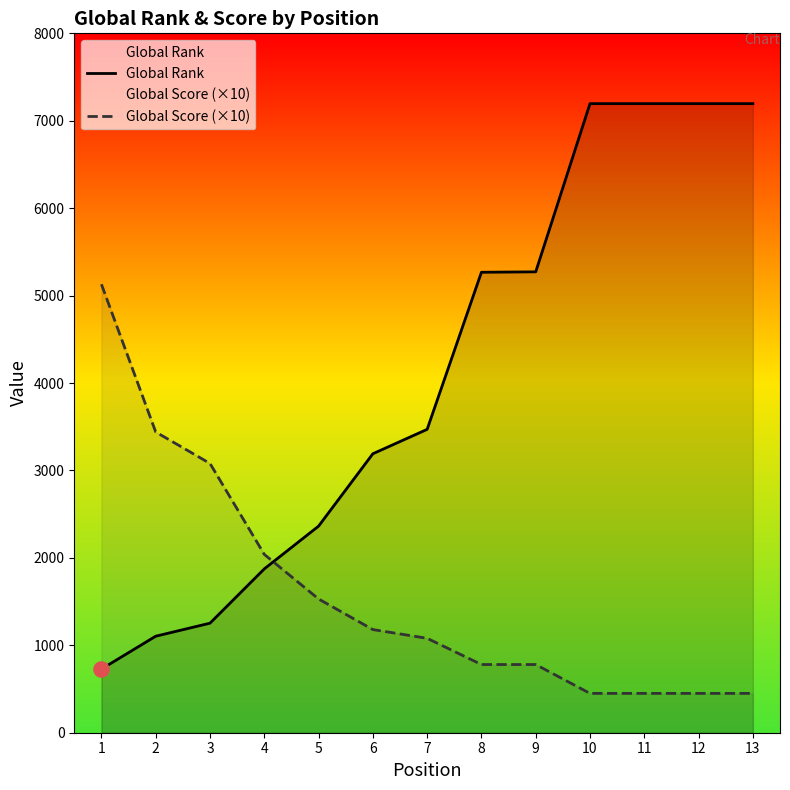

Which series has the largest total across all categories?

Global Rank